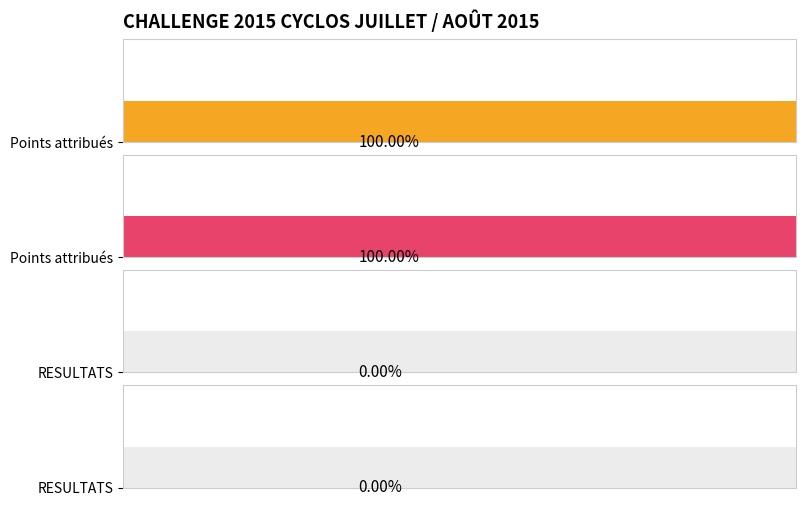

Does the chart contain any negative values?

No